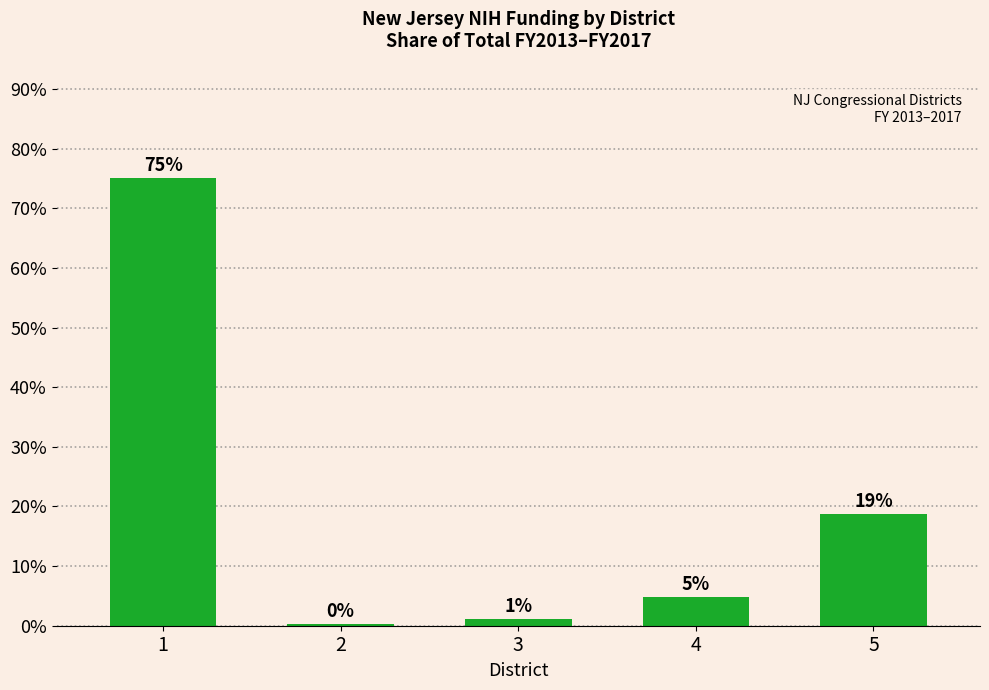

Are the bars horizontal?

No